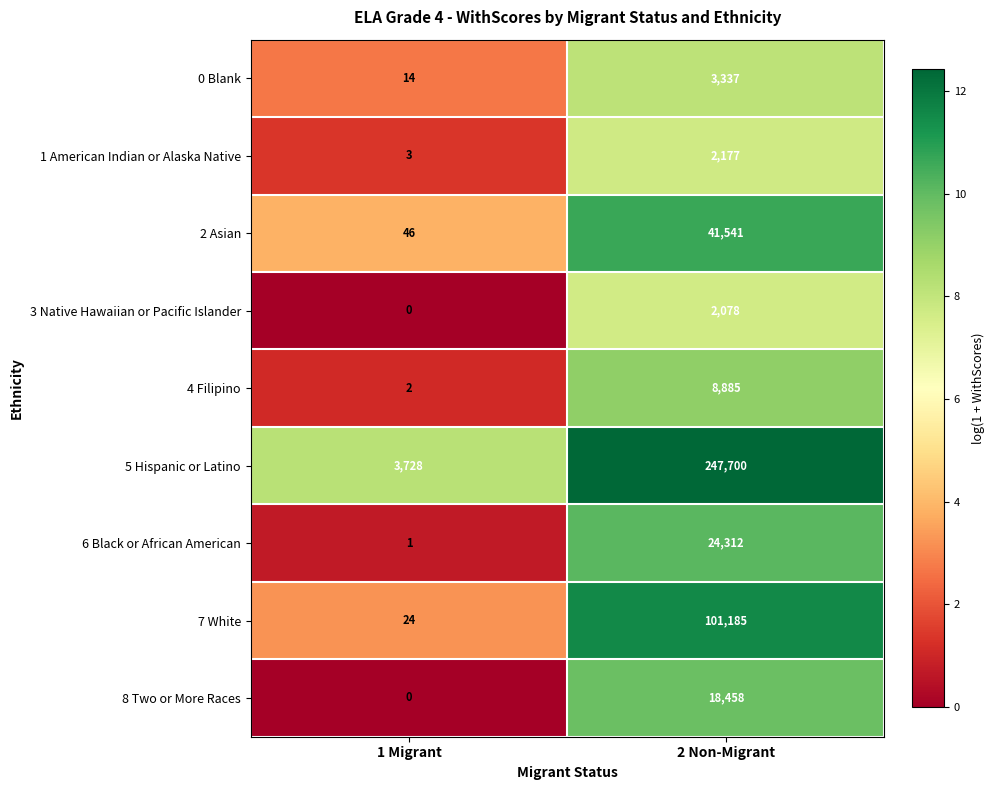

What is the total value across all series at 2 Non-Migrant?

449673